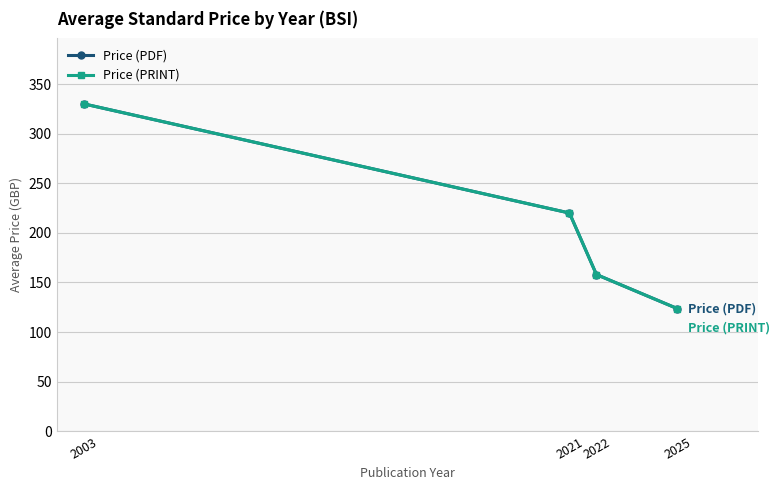

True or false: Price (PRINT) and Price (PDF) intersect in this chart.

False